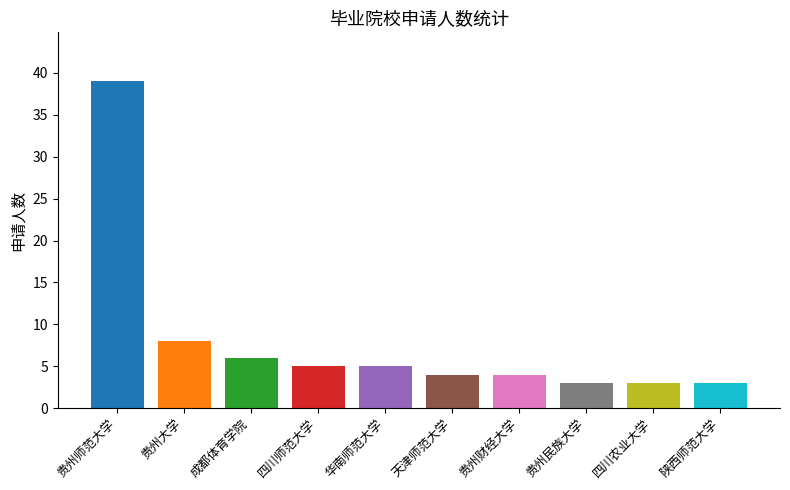

What is the maximum value shown in the chart?

39